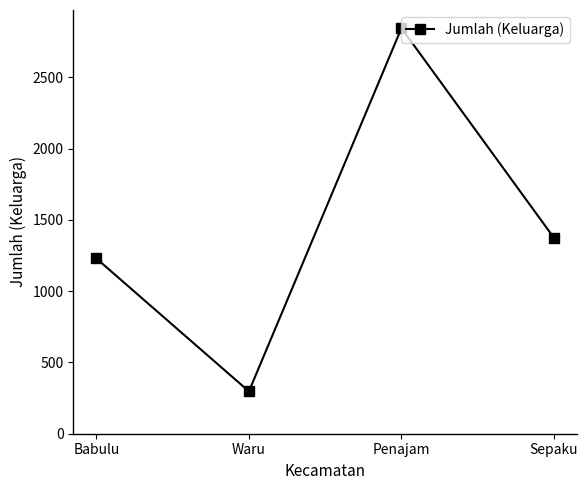

How many interior local peaks (higher than both neighbors) does the data have?

1